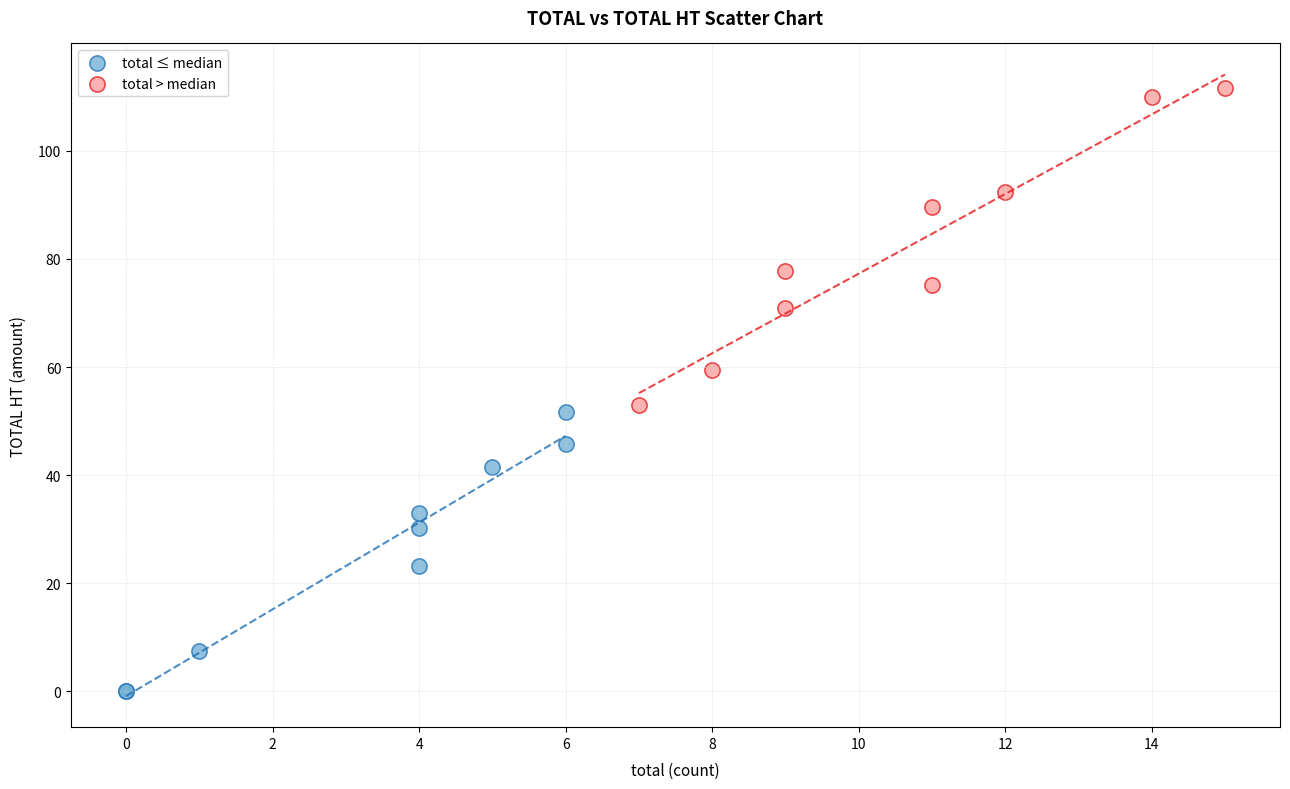

Which series contains the lowest Y value?

total ≤ median